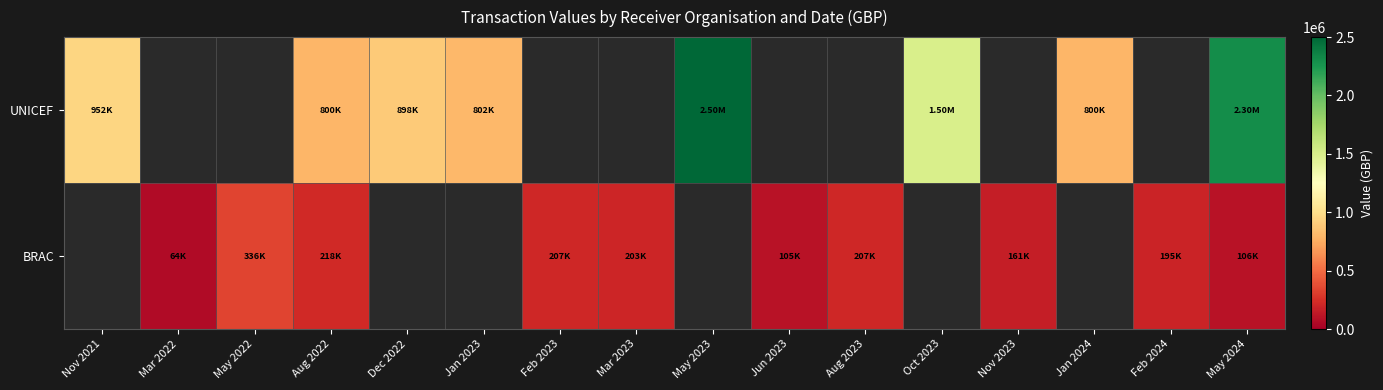

What value does the BRAC series have at Mar 2022?

64237.0